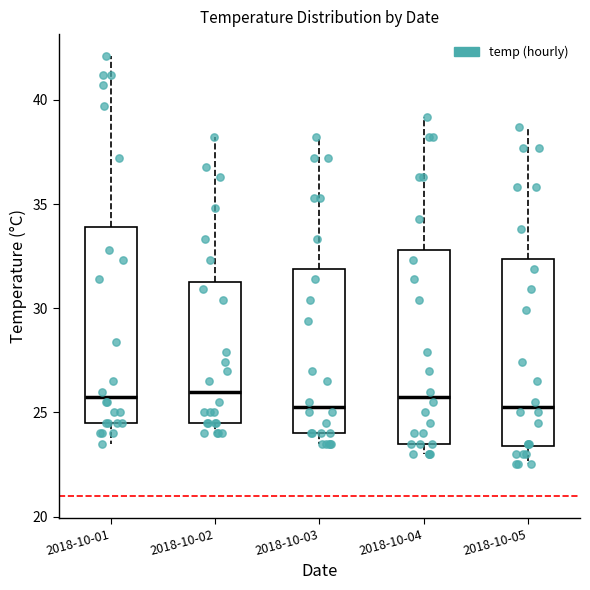

Reading left to right, transcribe this box plot: for each box, give where its median line is, the range the box spans, and where its two whiskers end, as read against the y-axis. The values are not printed on the chart, so give them approximately, as read against the axis.

2018-10-01: median 26.0, box 24.5 to 34.0, whiskers 23.5 to 42.0
2018-10-02: median 26.0, box 24.5 to 31.5, whiskers 24.0 to 38.0
2018-10-03: median 25.5, box 24.0 to 32.0, whiskers 23.5 to 38.0
2018-10-04: median 26.0, box 23.5 to 33.0, whiskers 23.0 to 39.0
2018-10-05: median 25.5, box 23.5 to 32.5, whiskers 22.5 to 38.5